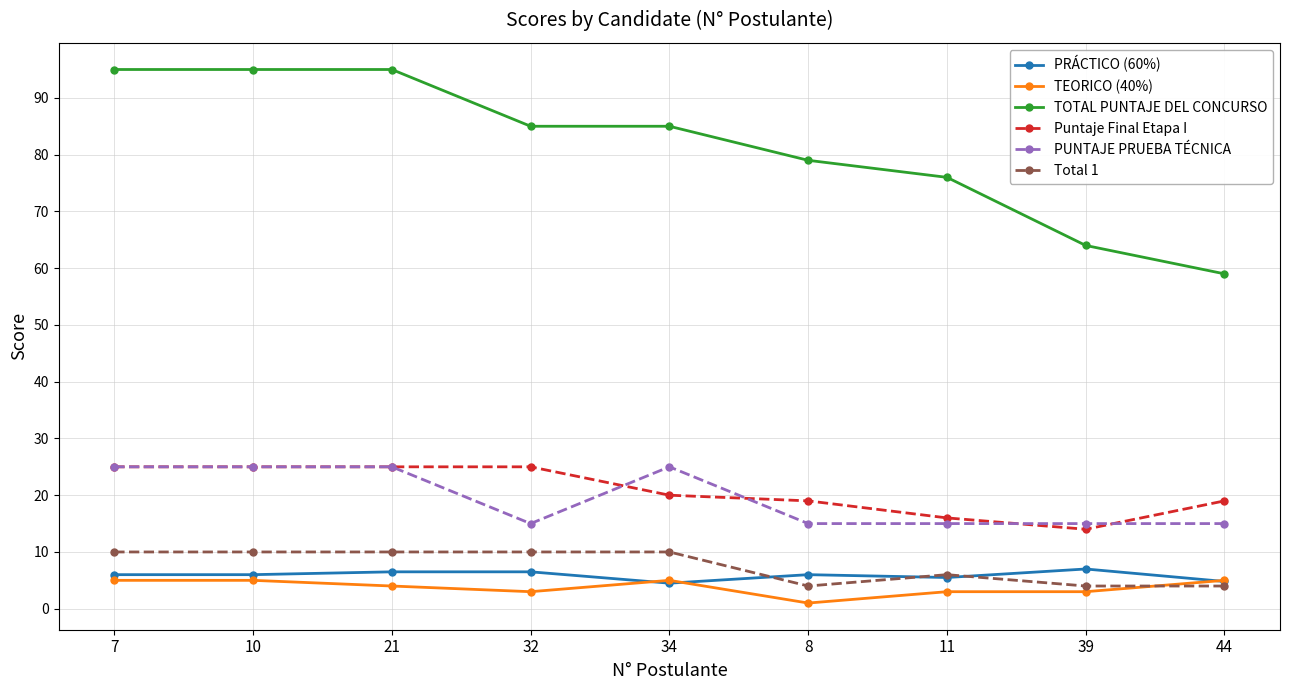

At how many categories does at least one series exceed 31?

9